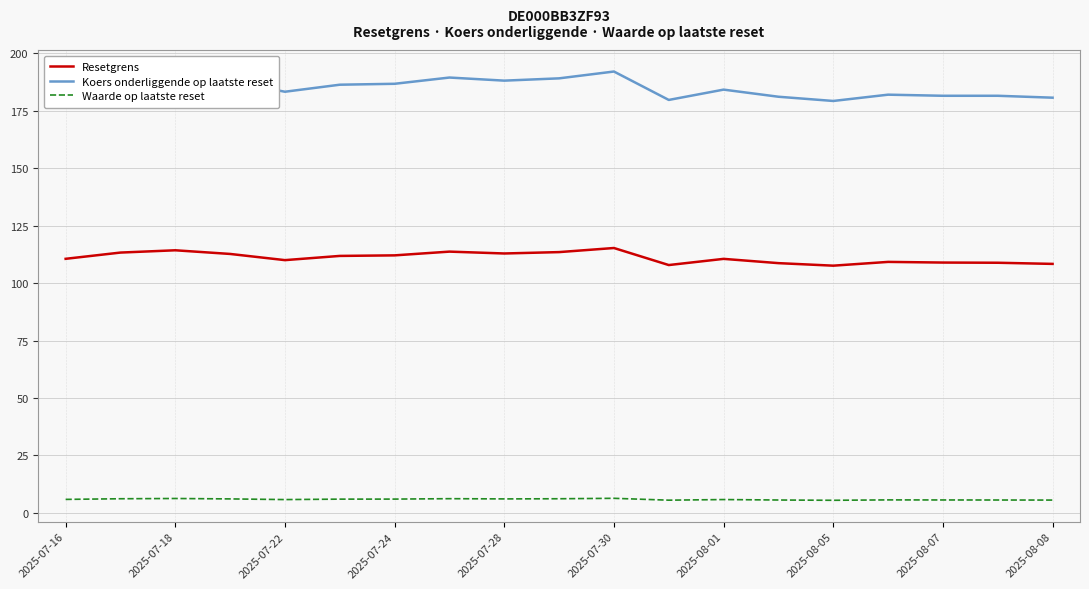

How many distinct data groups are displayed?

3